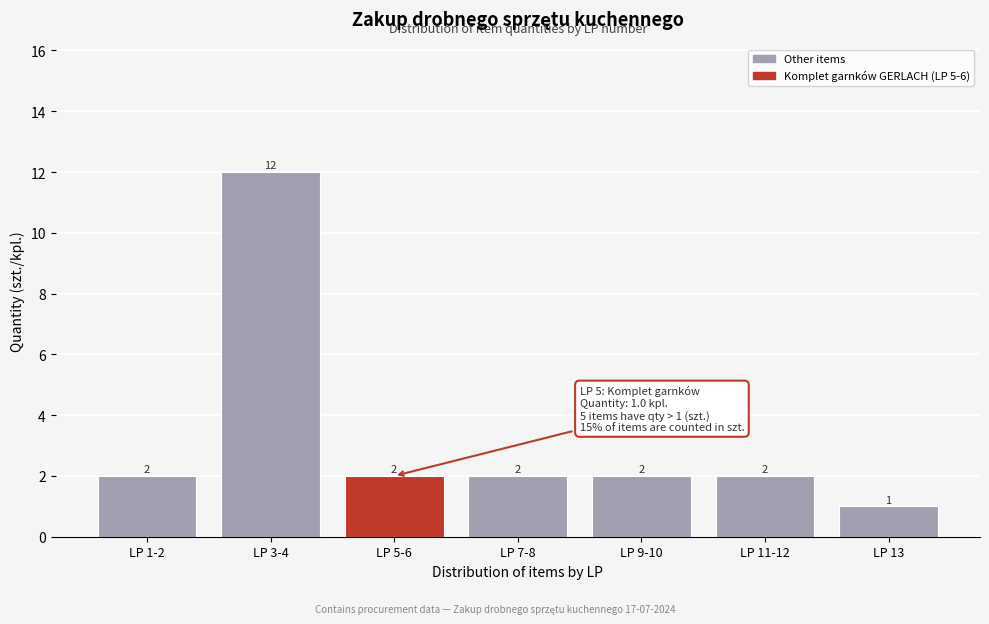

Reading left to right, list all the values displayed in this chart.

LP 1-2=2	LP 3-4=12	LP 5-6=2	LP 7-8=2	LP 9-10=2	LP 11-12=2	LP 13=1